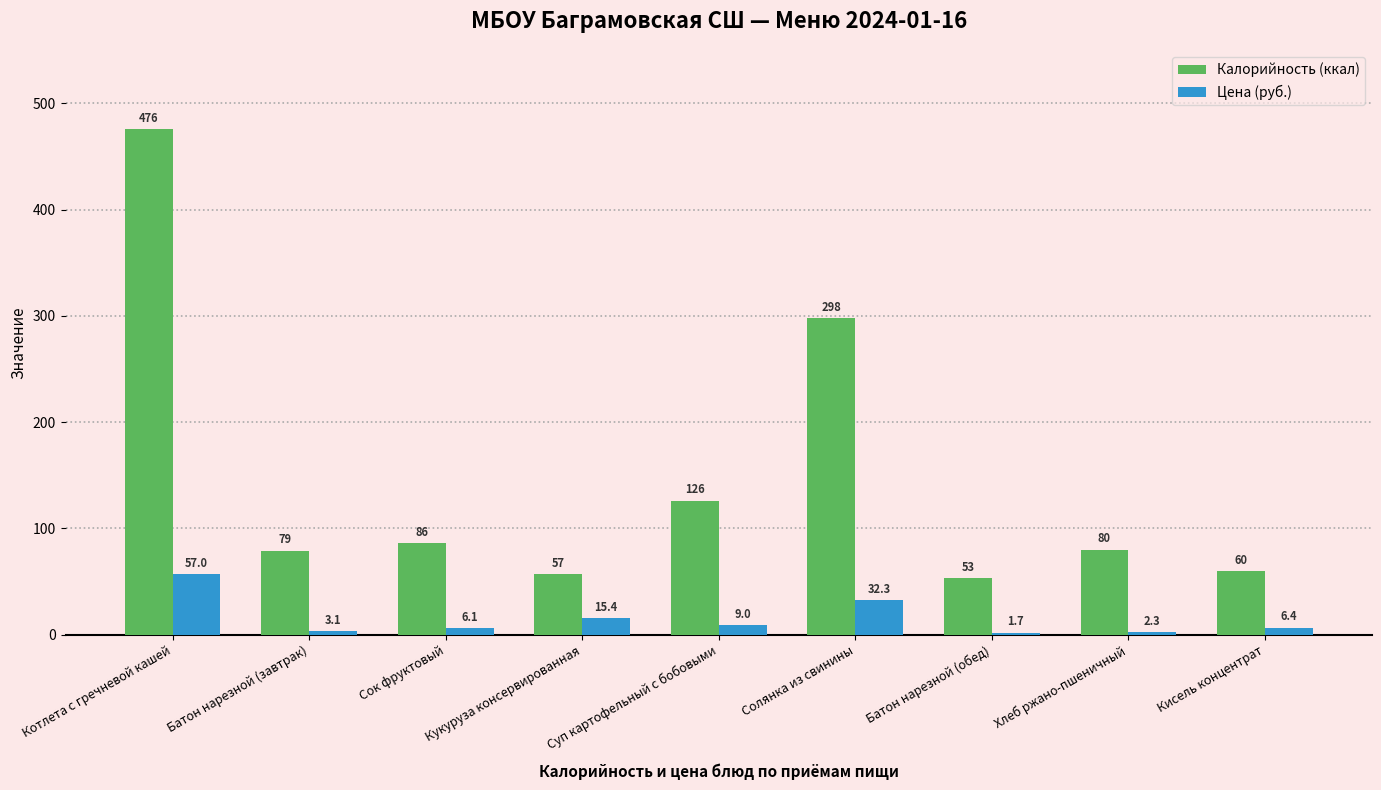

Between Сок фруктовый and Кукуруза консервированная, which series saw the biggest shift?

Калорийность (ккал)